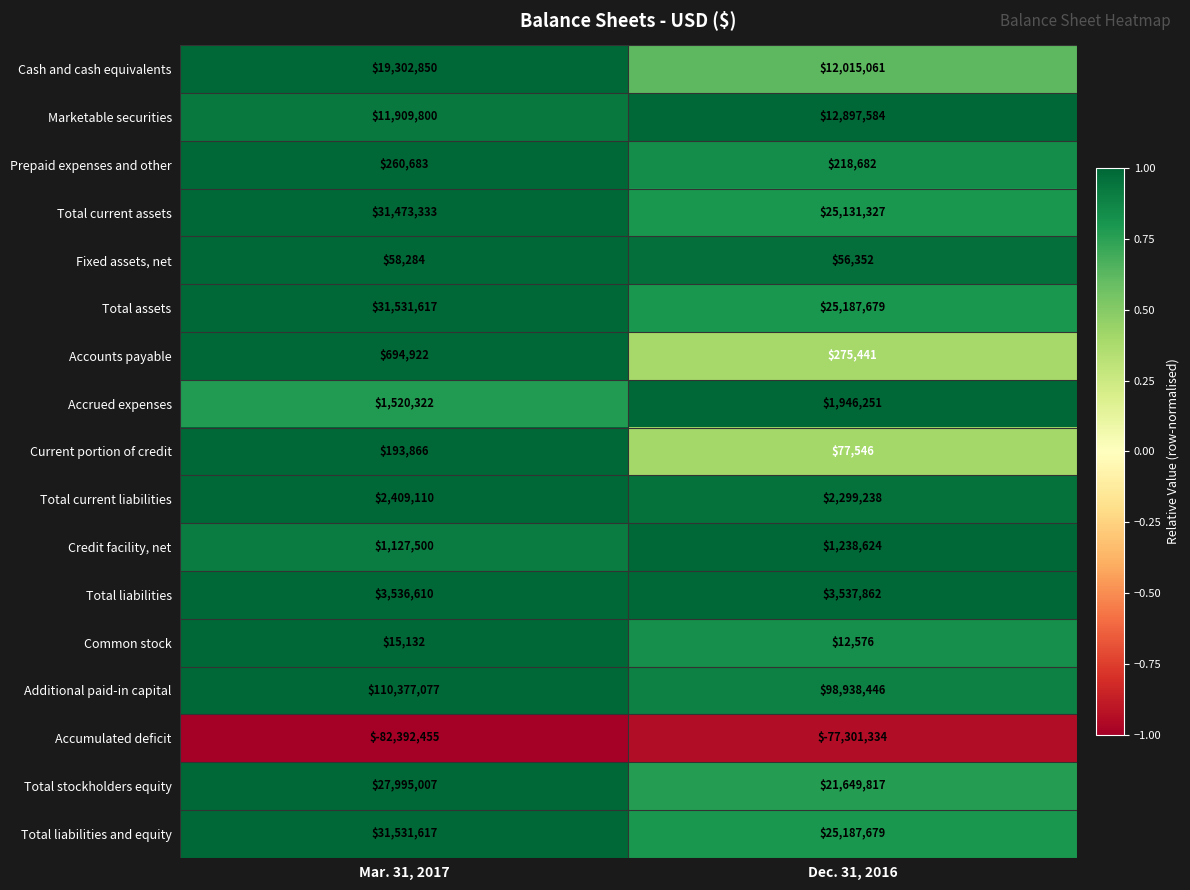

Is it true that Total liabilities and equity equals 18448060 at Mar. 31, 2017?

False